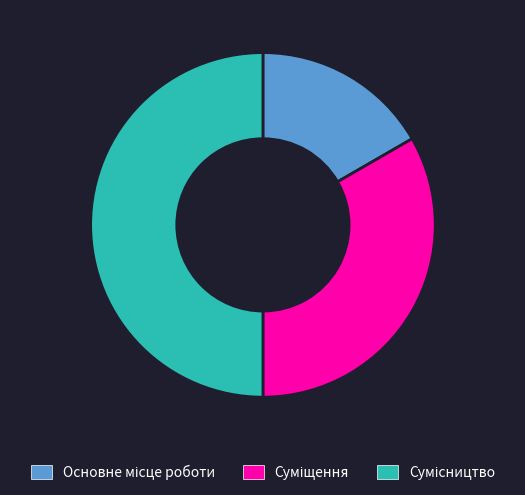

How many slices are in this pie chart?

3